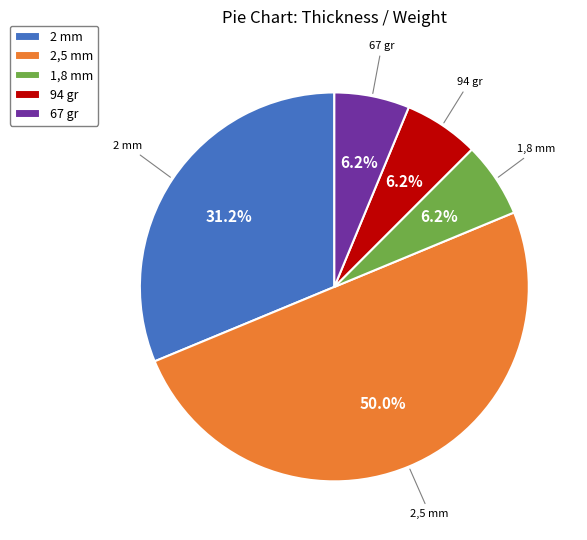

Does 1,8 mm account for over 50% of the chart?

No